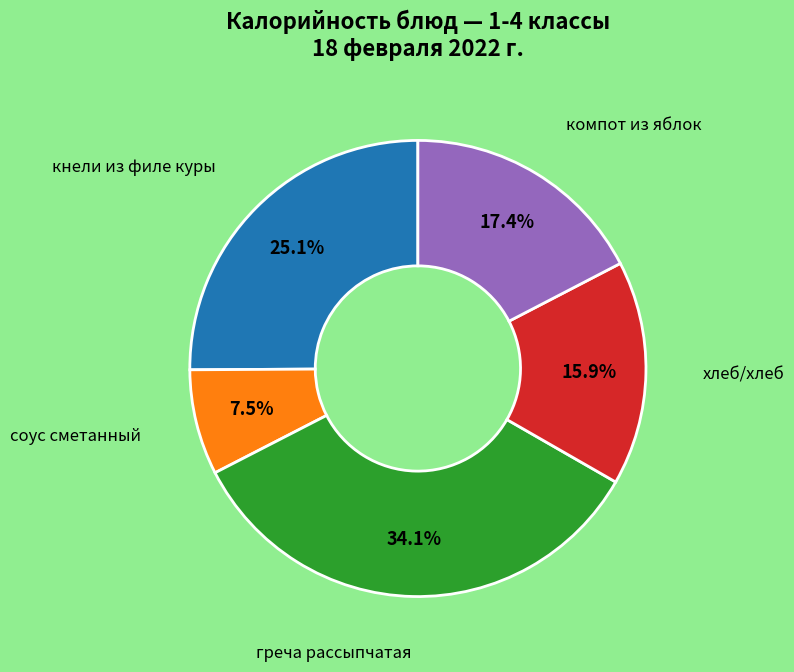

Is there a majority slice in this chart?

No